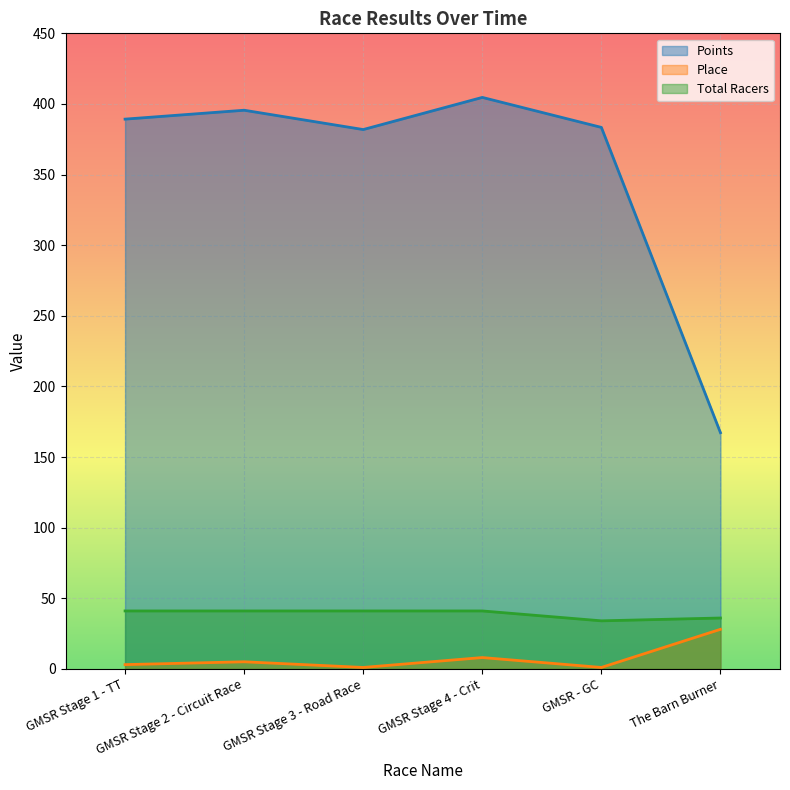

Which category has the lowest value in the Points series?

The Barn Burner